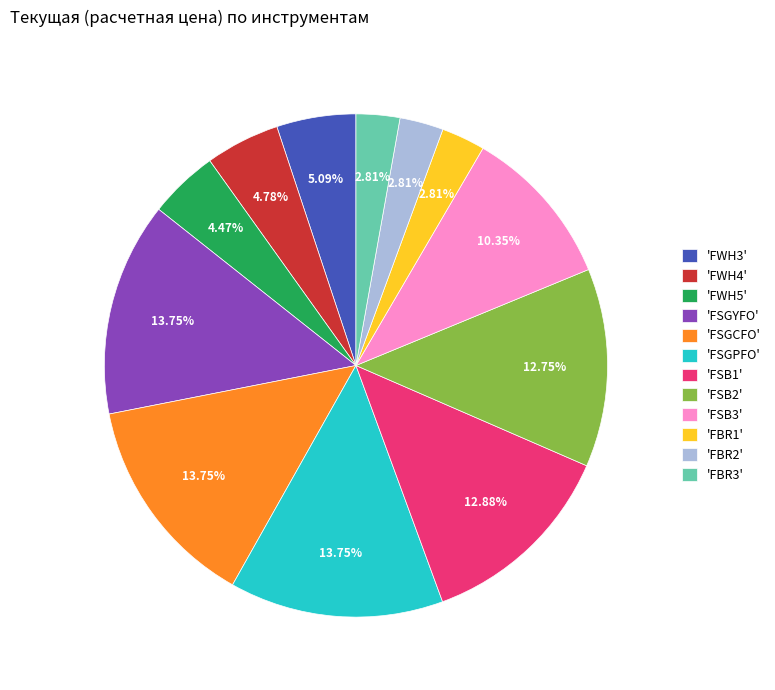

Between 'FSB1' and 'FSB3', which is larger?

'FSB1'